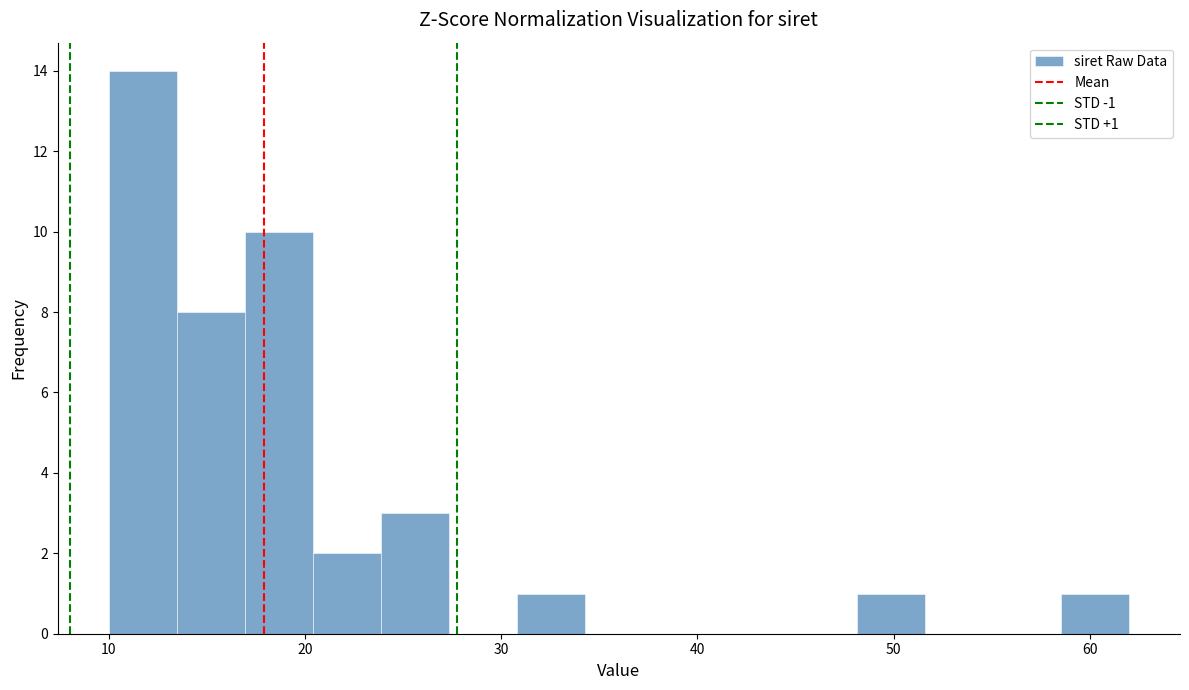

Around what value on the x-axis is the tallest bar? Give the approximate position of its centre, as read against the axis.

12